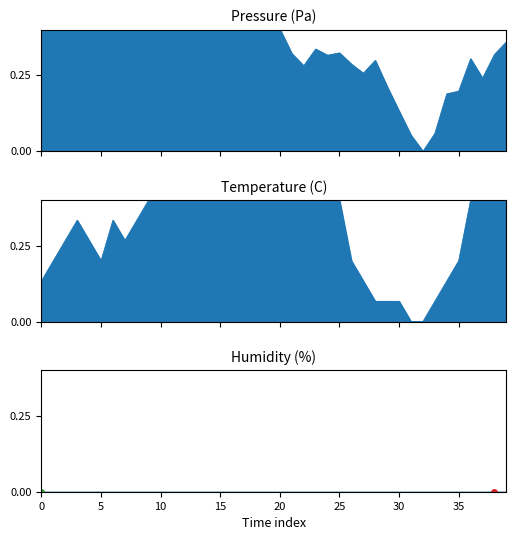

At which category is the sum across all series the highest?

11